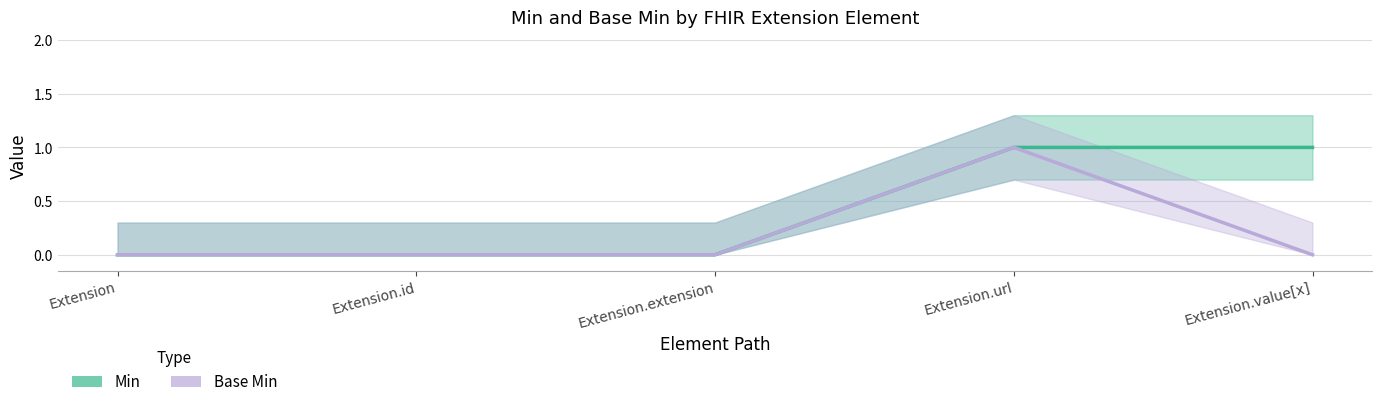

Rank the series at Extension.id from highest to lowest value.

Min, Base Min